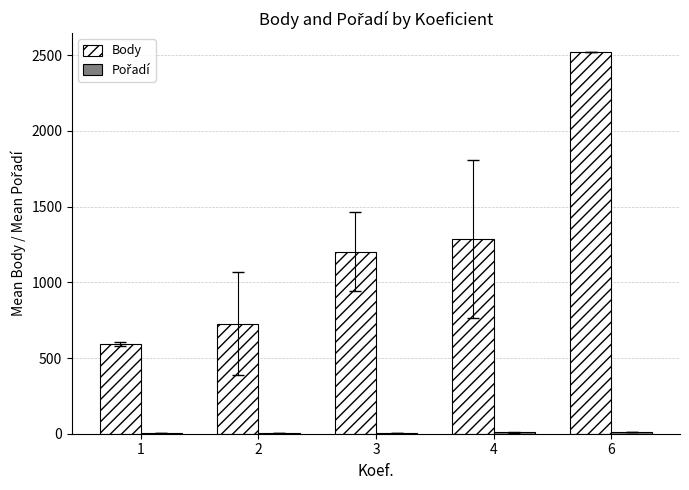

What is the total value across all series at 4?

1298.5